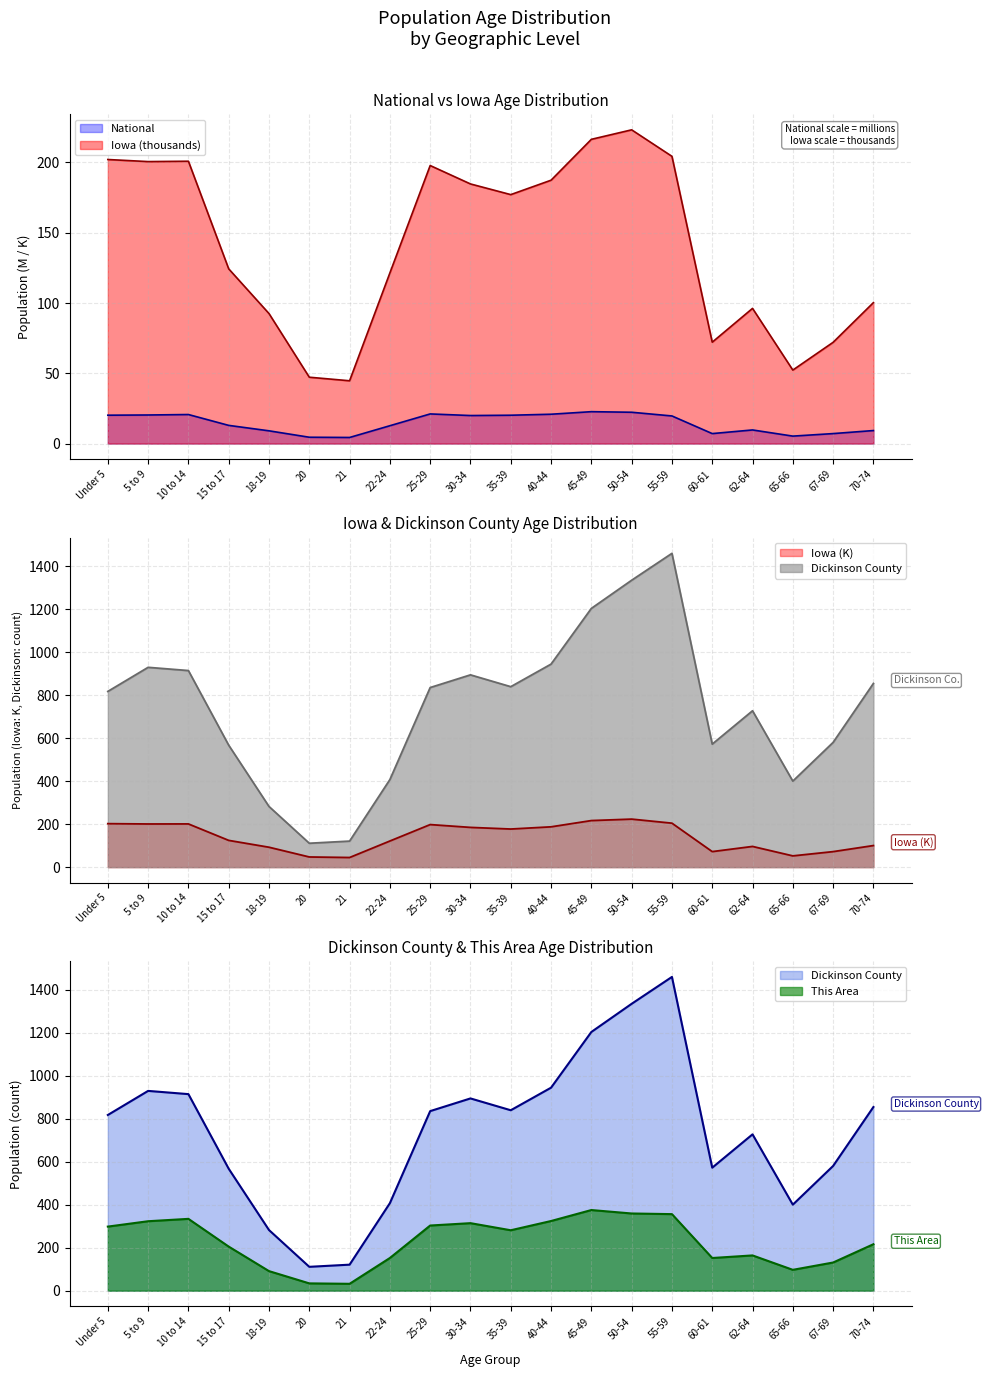

Between 10 to 14 and 65-66, which series saw the biggest shift?

Dickinson County